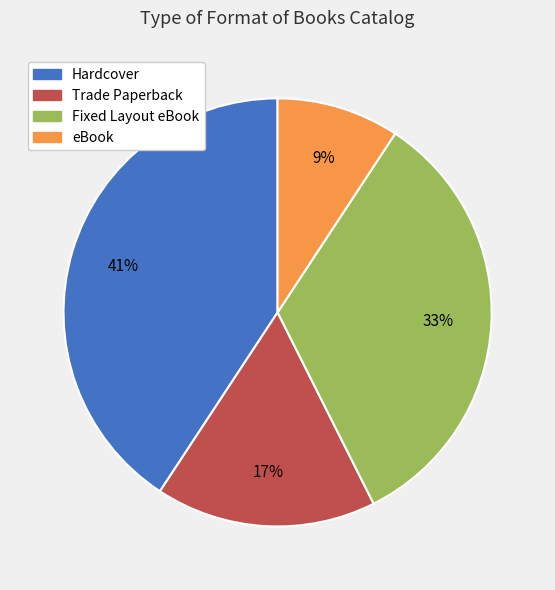

Rank the categories by value from lowest to highest.

eBook, Trade Paperback, Fixed Layout eBook, Hardcover